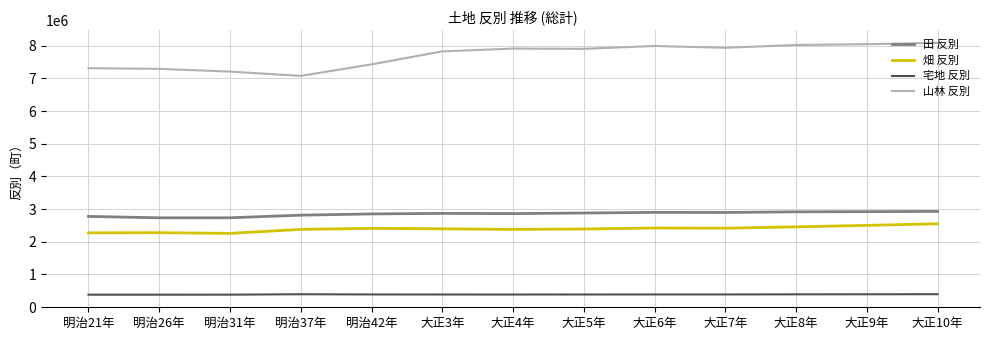

What is the sum of the 宅地 反別 values at 明治37年 and 大正8年?

785330